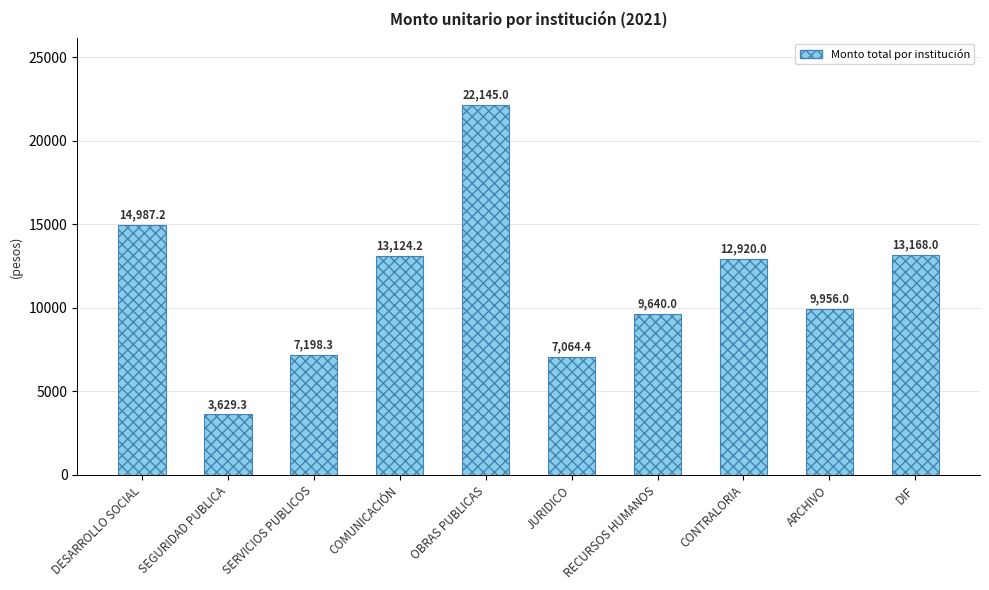

What is the label of the 6th bar from the right?

OBRAS PUBLICAS